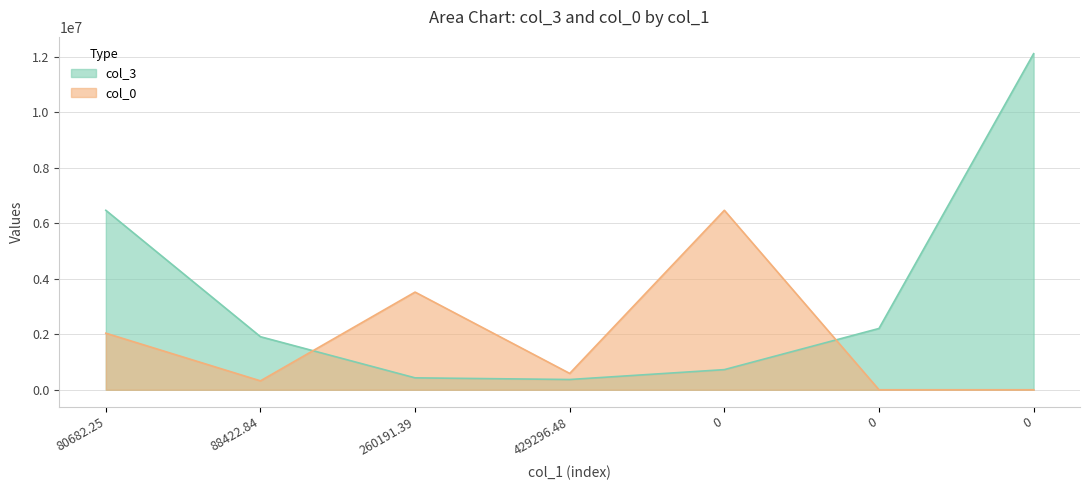

Where does the col_3 series first go above 1912974?

80682.25